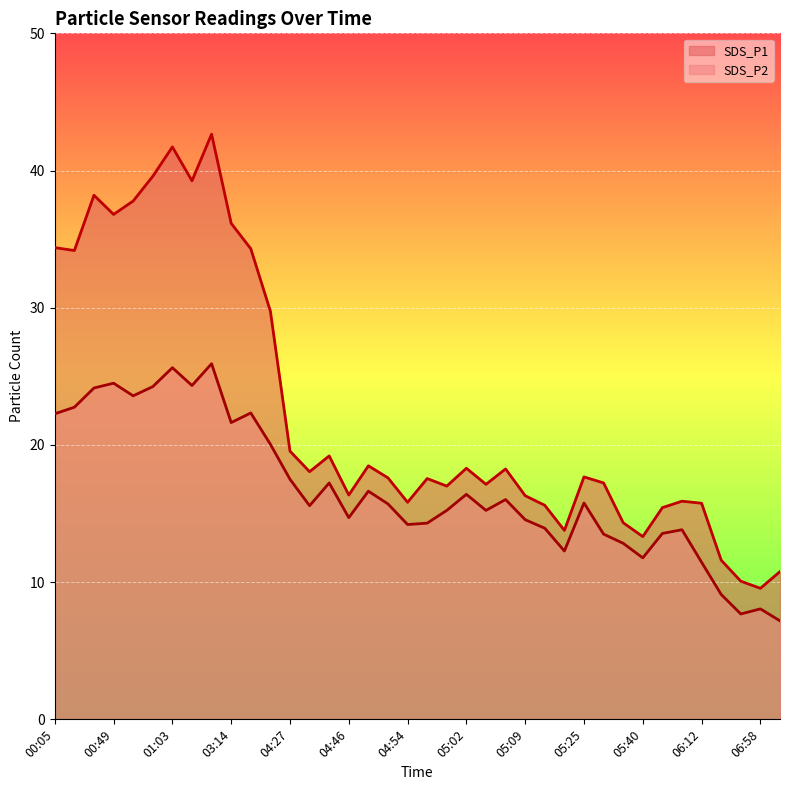

Where is SDS_P1 nearest to the value 26?

04:00